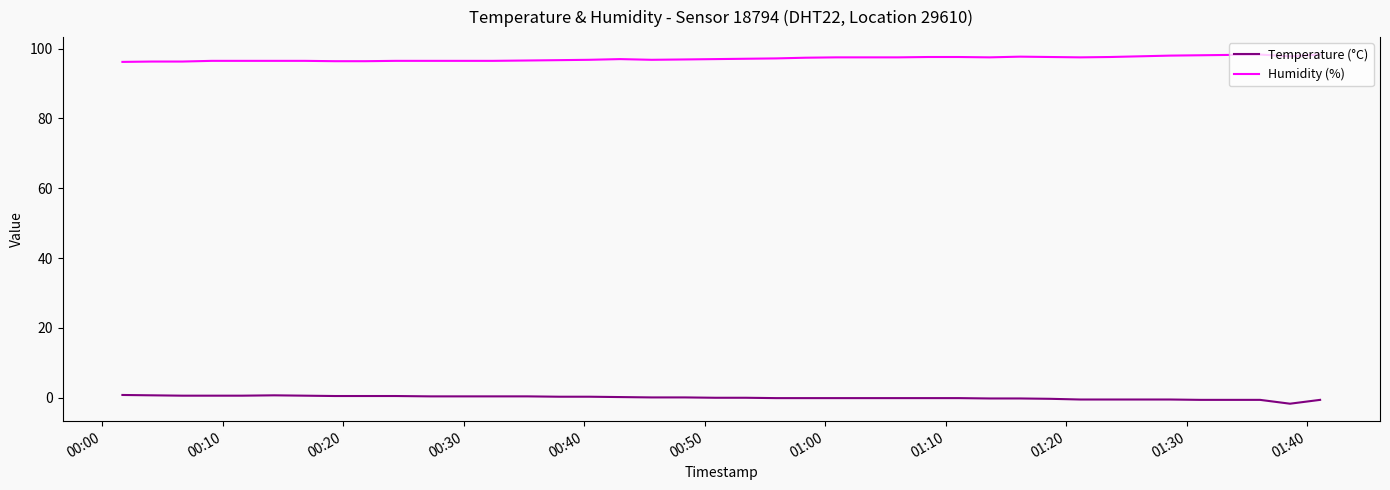

What is the minimum value for Temperature (°C)?

-1.7